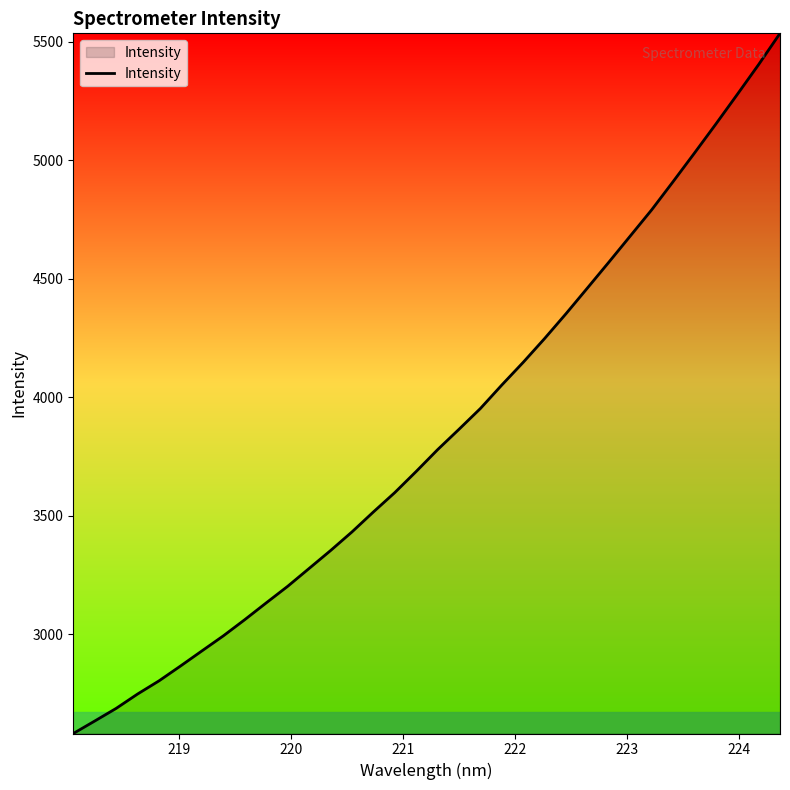

What is the smallest value displayed?

2581.8